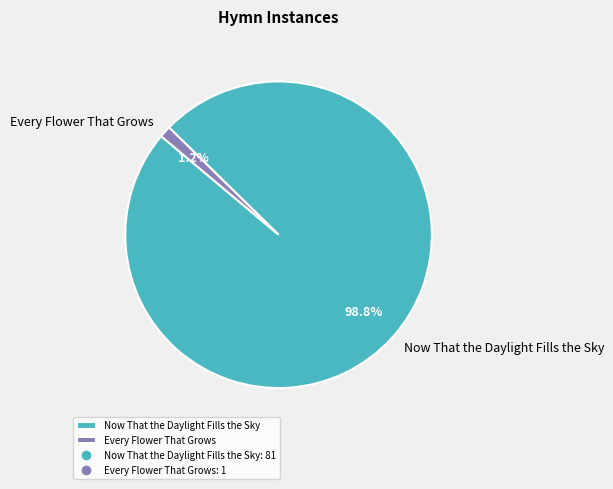

Does Now That the Daylight Fills the Sky account for over 50% of the chart?

Yes